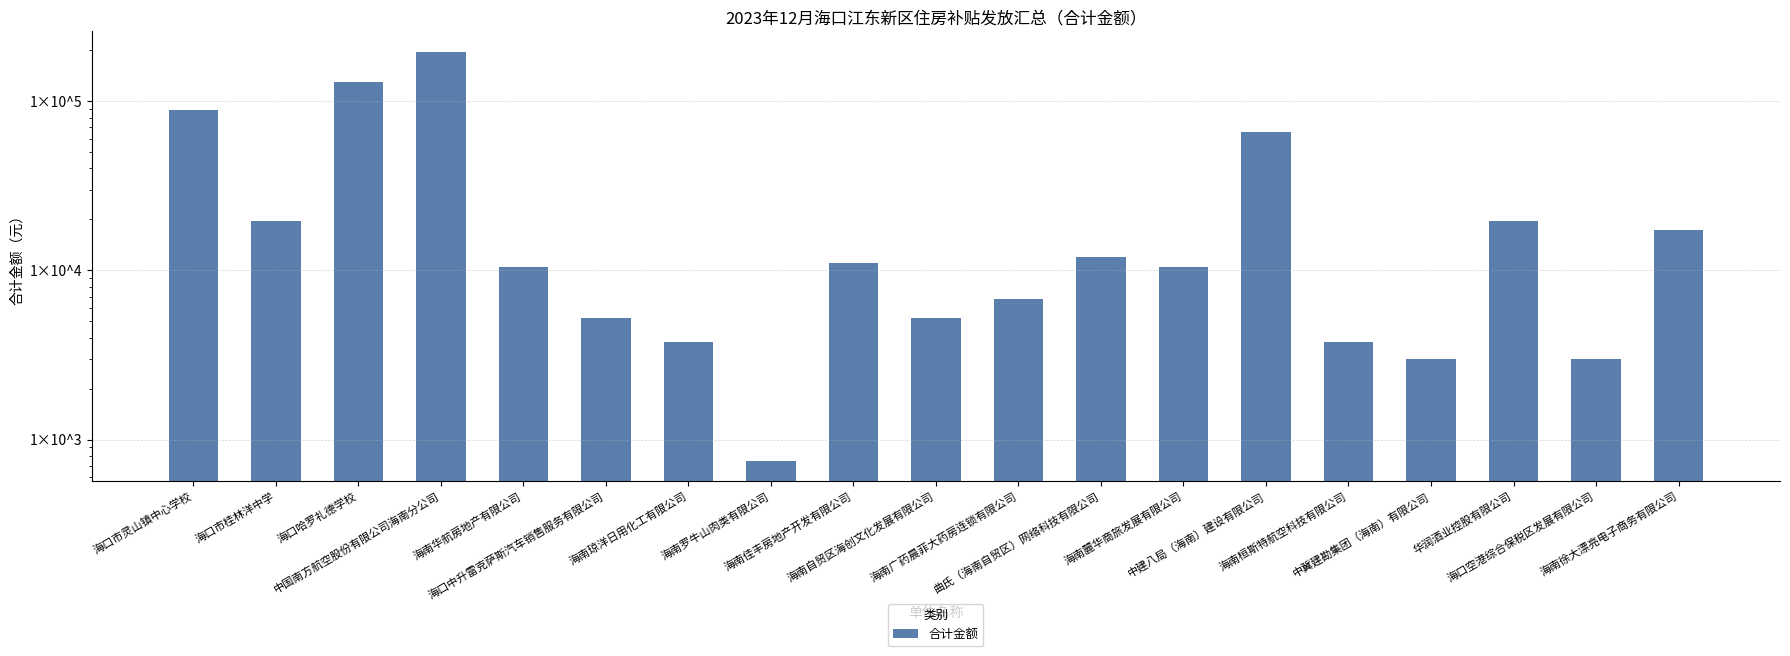

The chart shows a value of 318625 at 中国南方航空股份有限公司海南分公司. True or false?

False